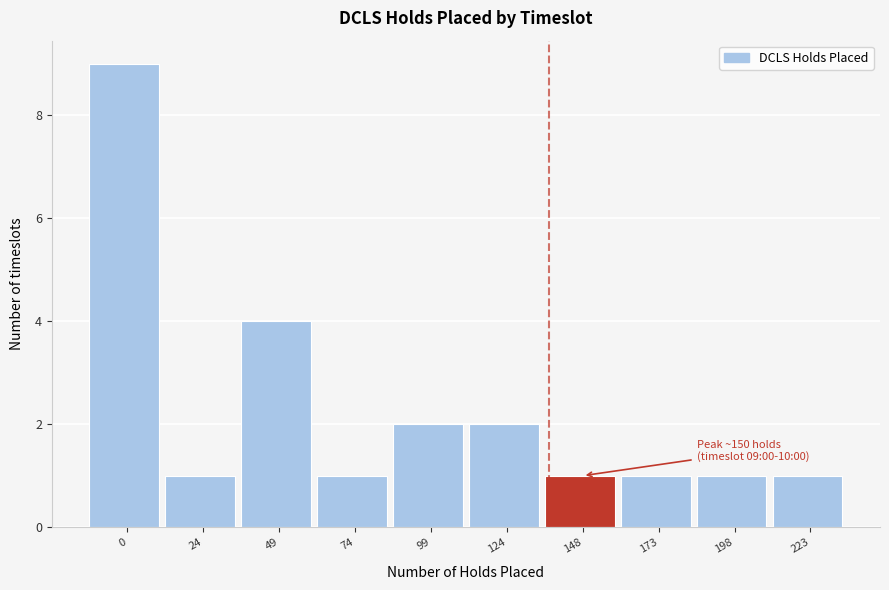

Reading left to right, list all the values displayed in this chart.

9	1	4	1	2	2	1	1	1	1